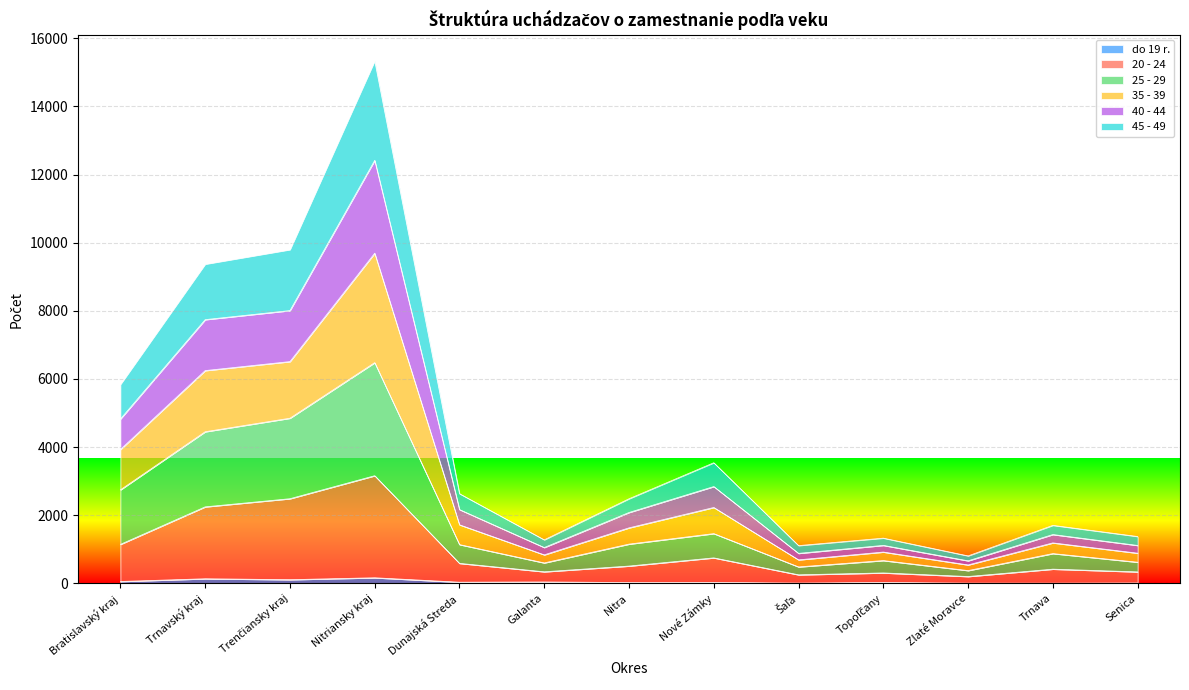

At which category is the sum across all series the highest?

Nitriansky kraj